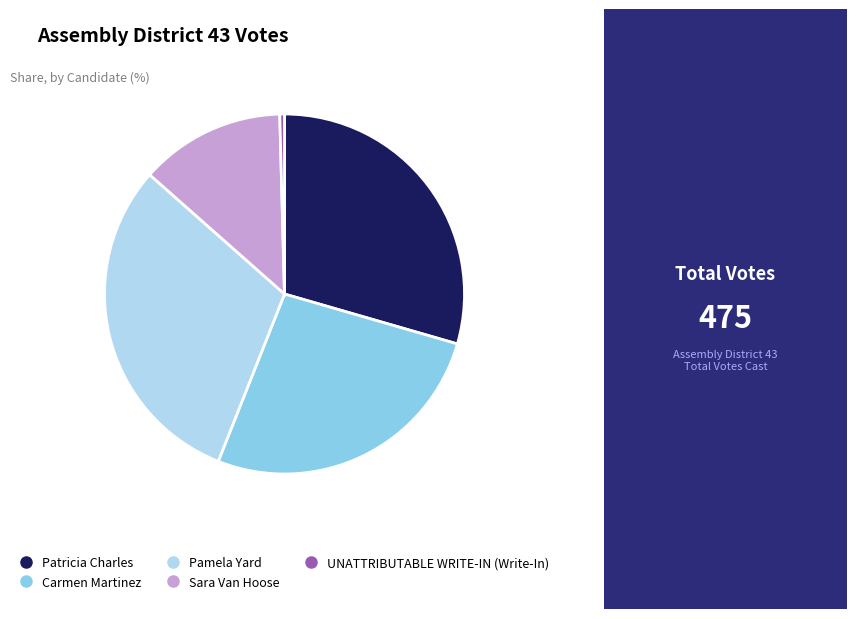

Count the number of slices in the pie.

5